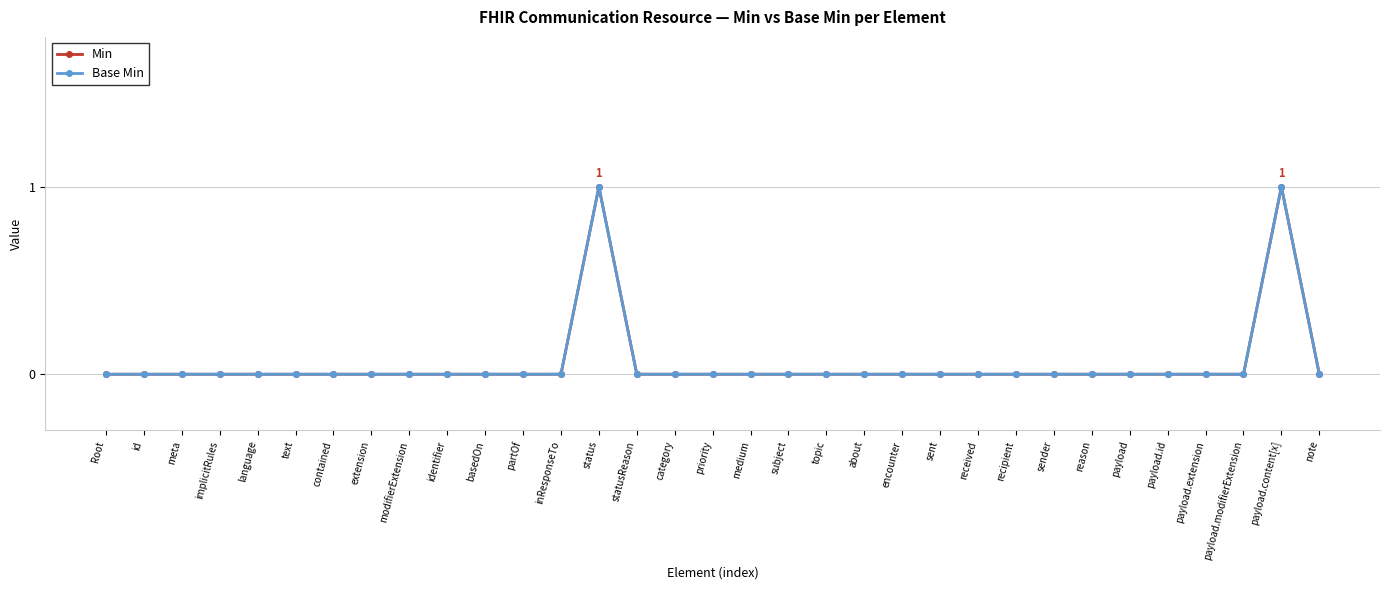

How many Base Min values are between 0 and 1?

33